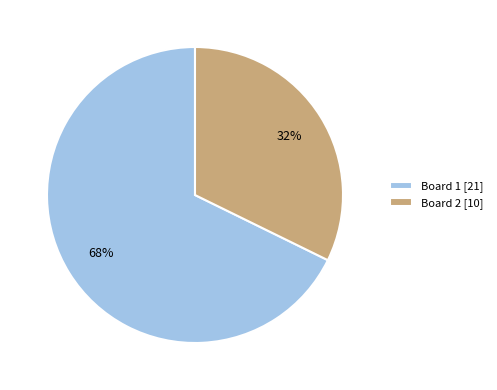

How many segments does this pie chart have?

2